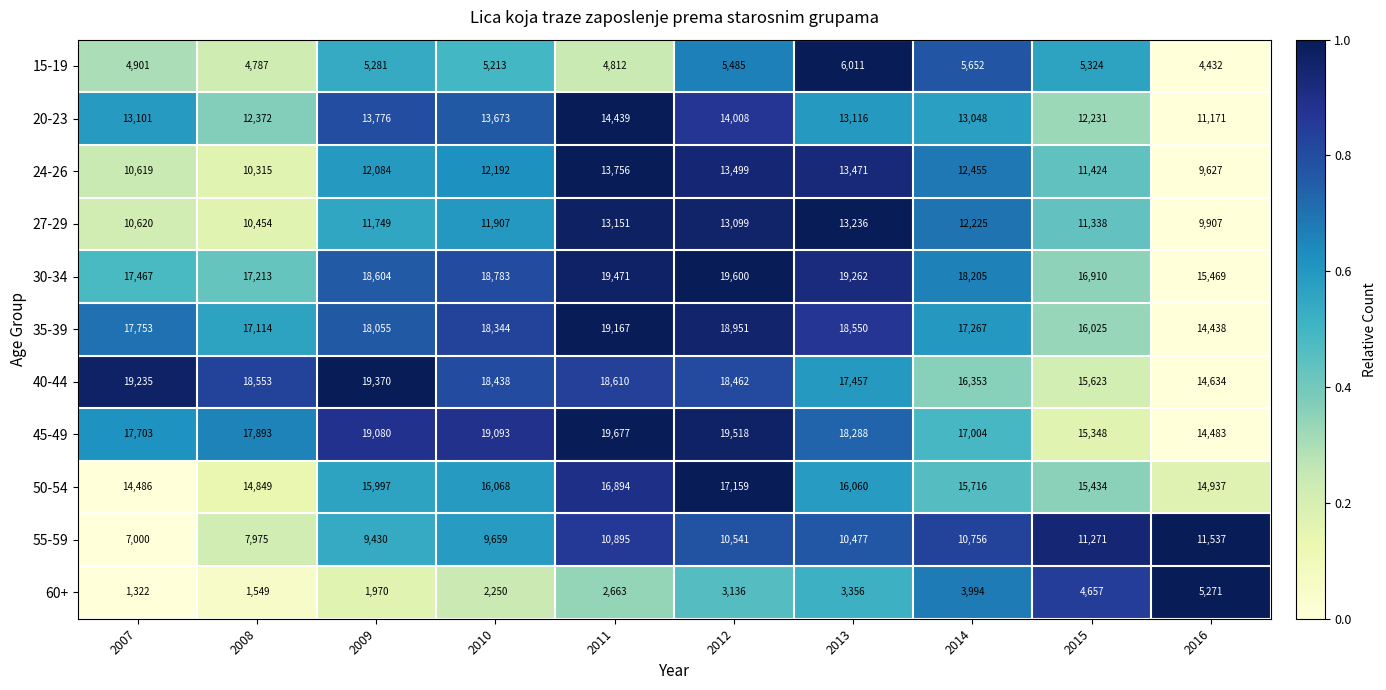

How many values in the 35-39 series are below 18055?

5